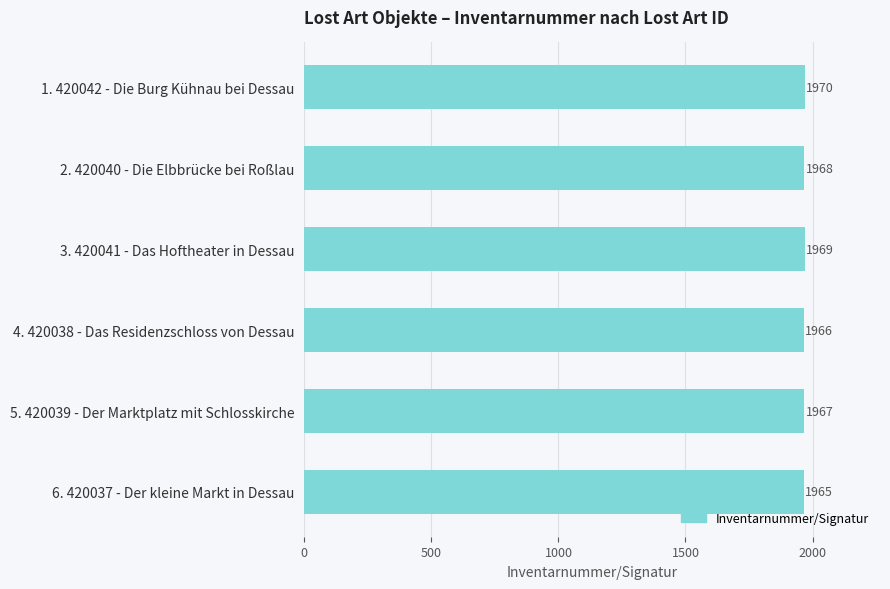

True or false: the data shows 2944 at 2. 420040 - Die Elbbrücke bei Roßlau.

False